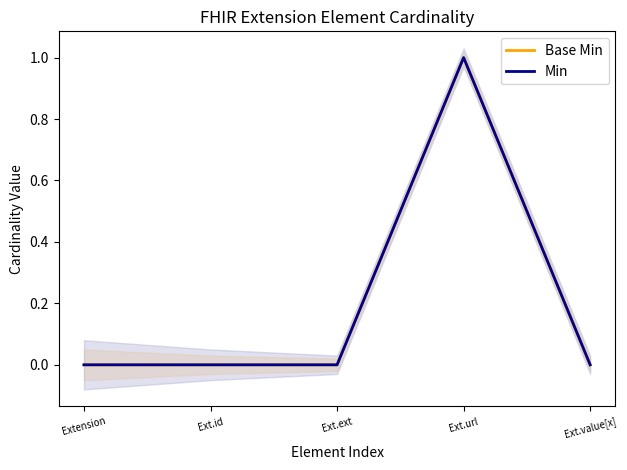

True or false: Base Min and Min cross at least once.

False